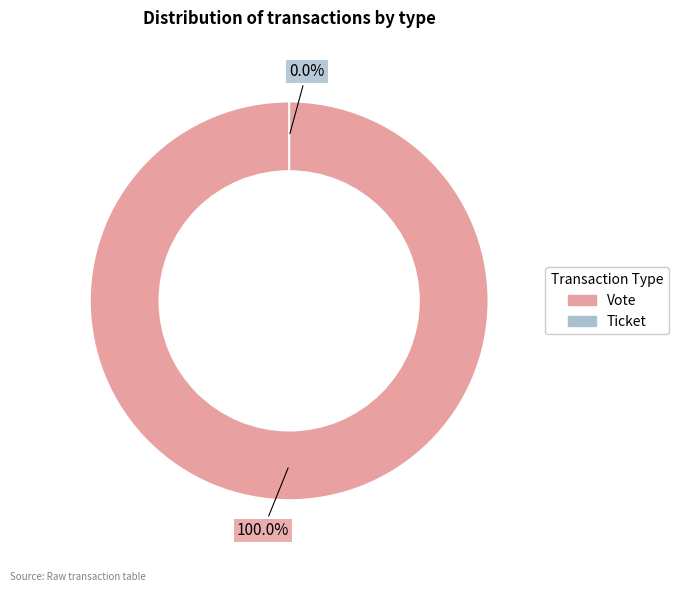

What is the smallest slice in the pie chart?

Ticket